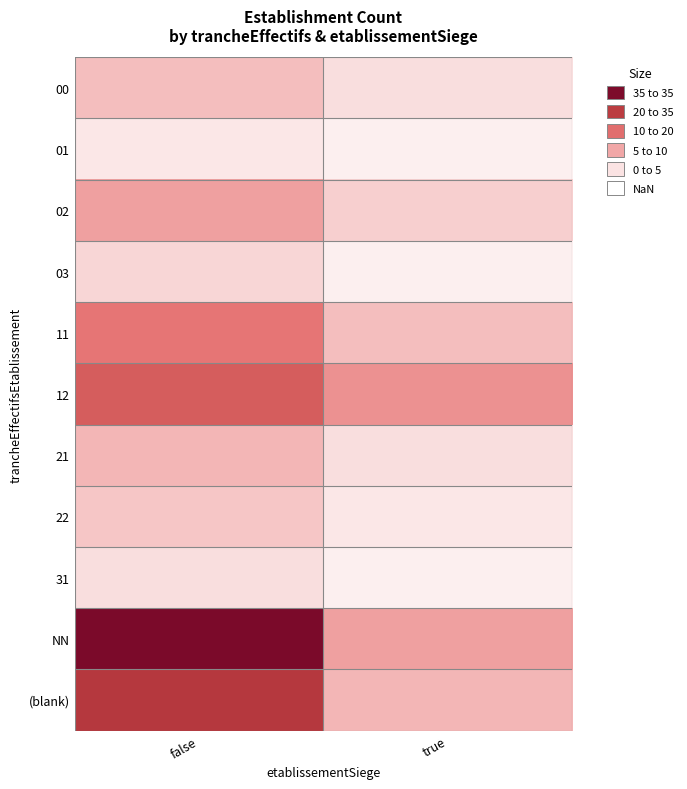

At false, list the series in order from largest to smallest.

NN, (blank), 12, 11, 02, 21, 00, 22, 03, 31, 01